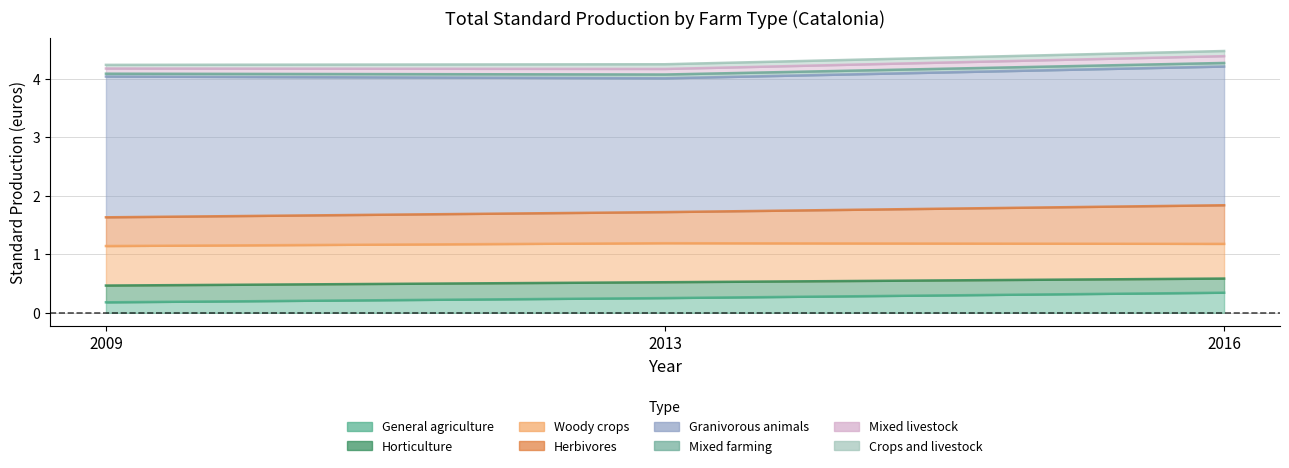

List the labels in order of Mixed farming value, largest first.

2013, 2016, 2009